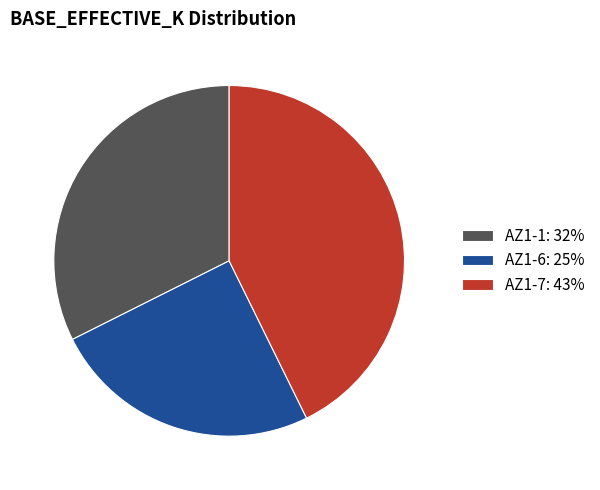

How many segments does this pie chart have?

3